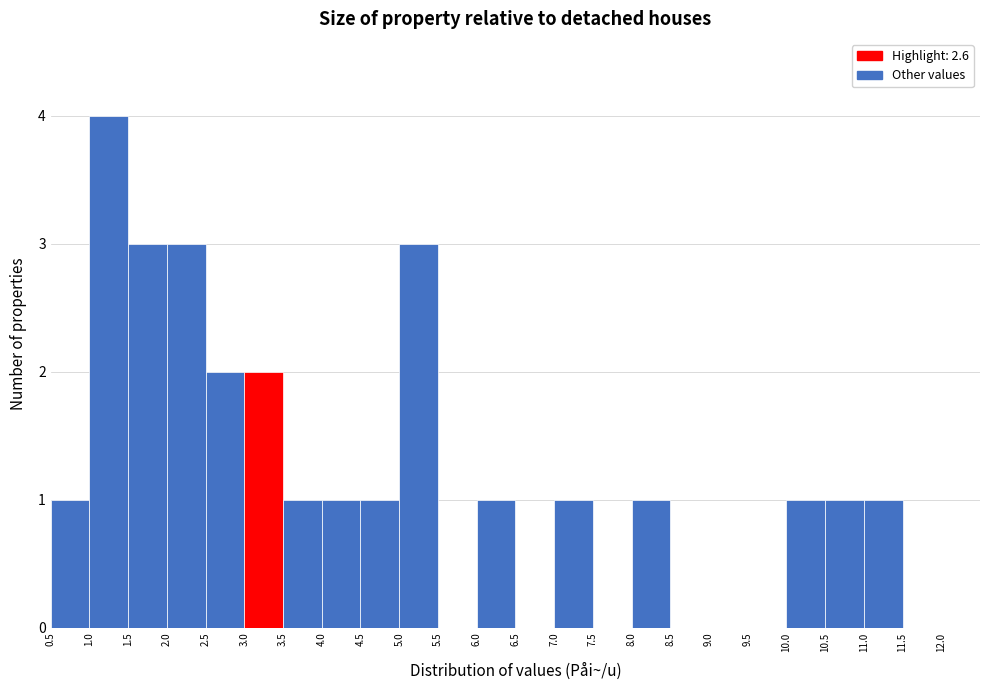

Reading left to right, transcribe all the data shown in this chart.

0.5=1	1.0=4	1.5=3	2.0=3	2.5=2	3.0=2	3.5=1	4.0=1	4.5=1	5.0=3	5.5=0	6.0=1	6.5=0	7.0=1	7.5=0	8.0=1	8.5=0	9.0=0	9.5=0	10.0=1	10.5=1	11.0=1	11.5=0	12.0=0